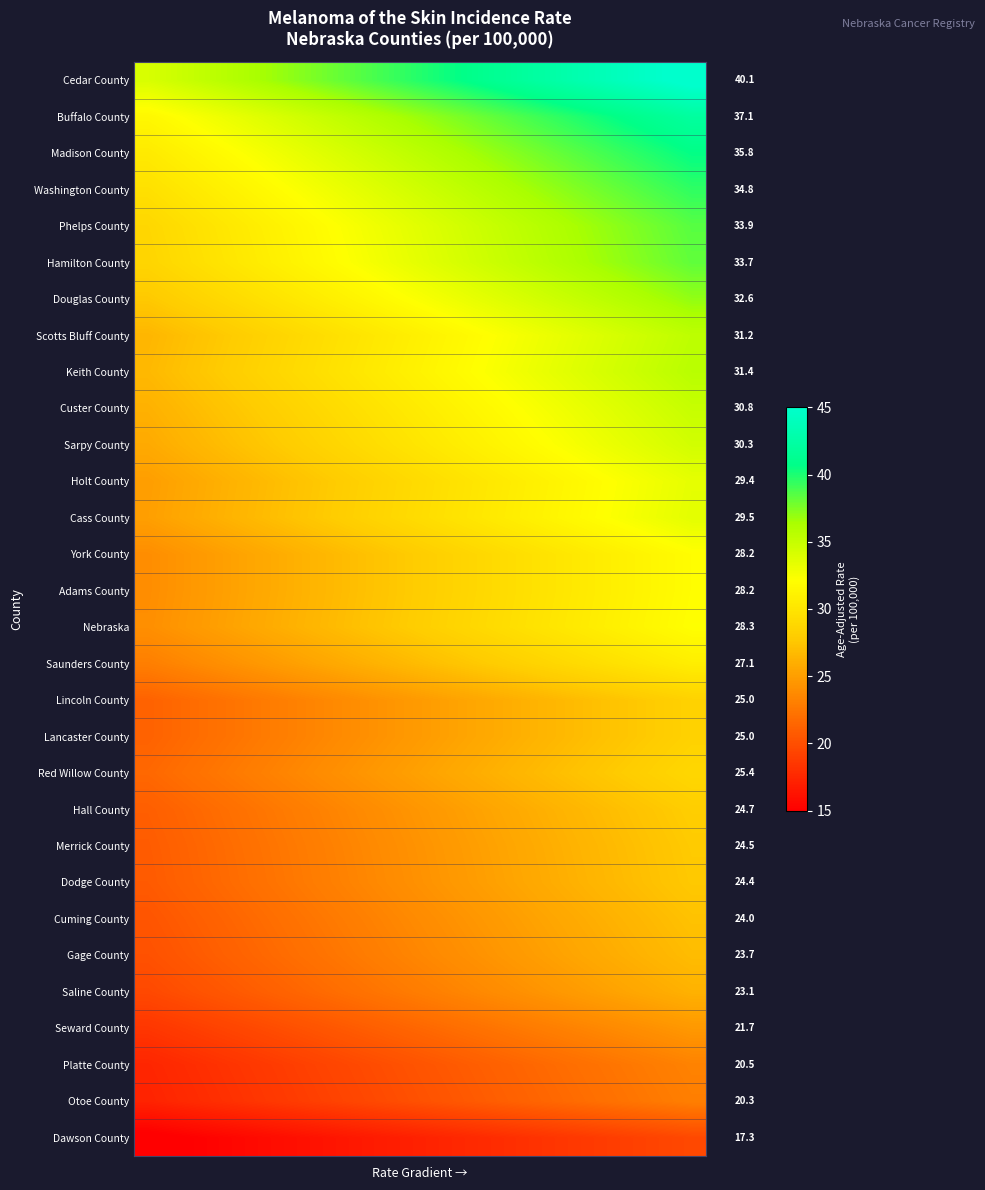

Which series has the largest total across all categories?

Cedar County